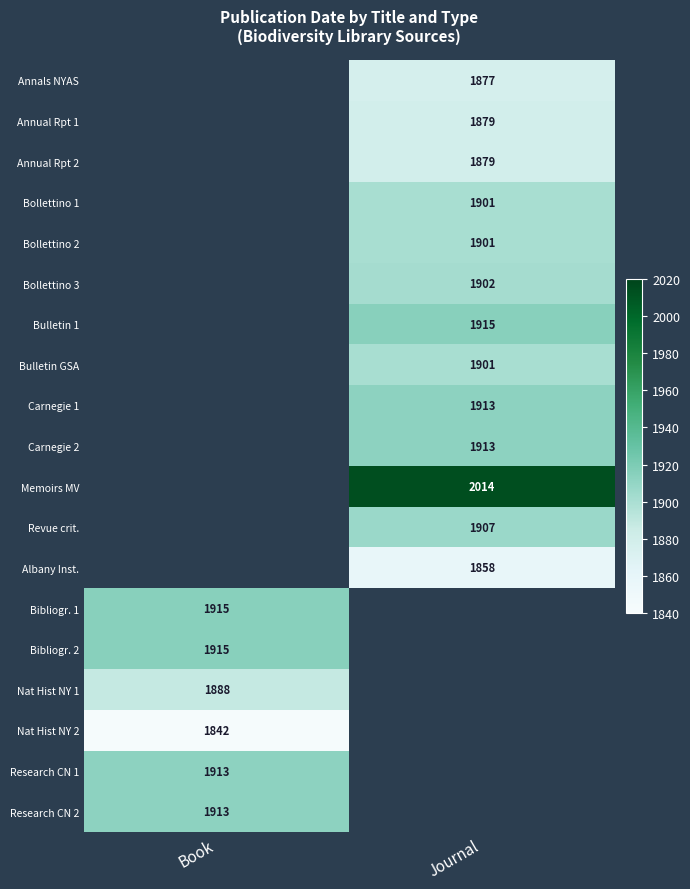

The Bibliogr. 2 series shows 1915 at Book. True or false?

True